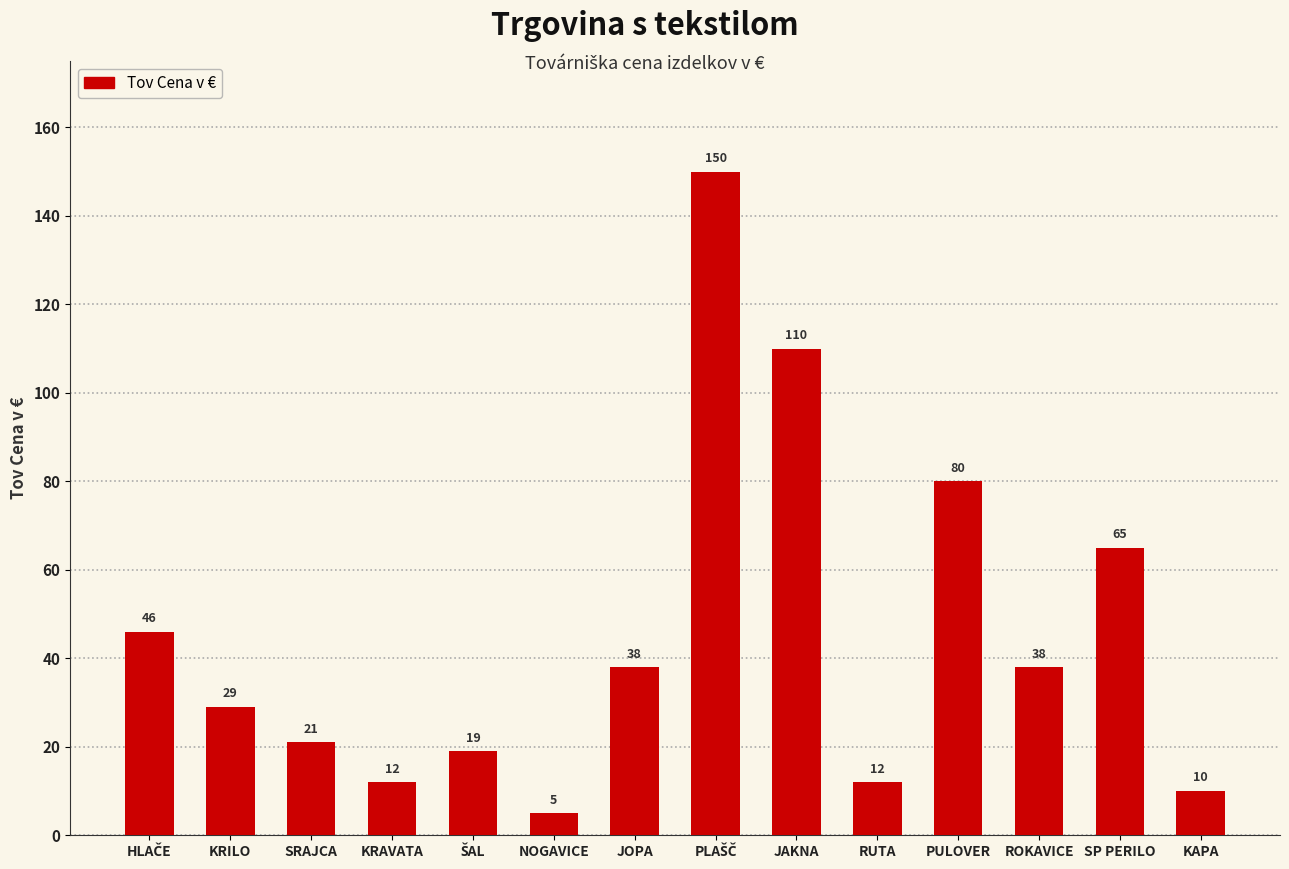

Reading left to right, what are all the values shown in this chart?

46	29	21	12	19	5	38	150	110	12	80	38	65	10